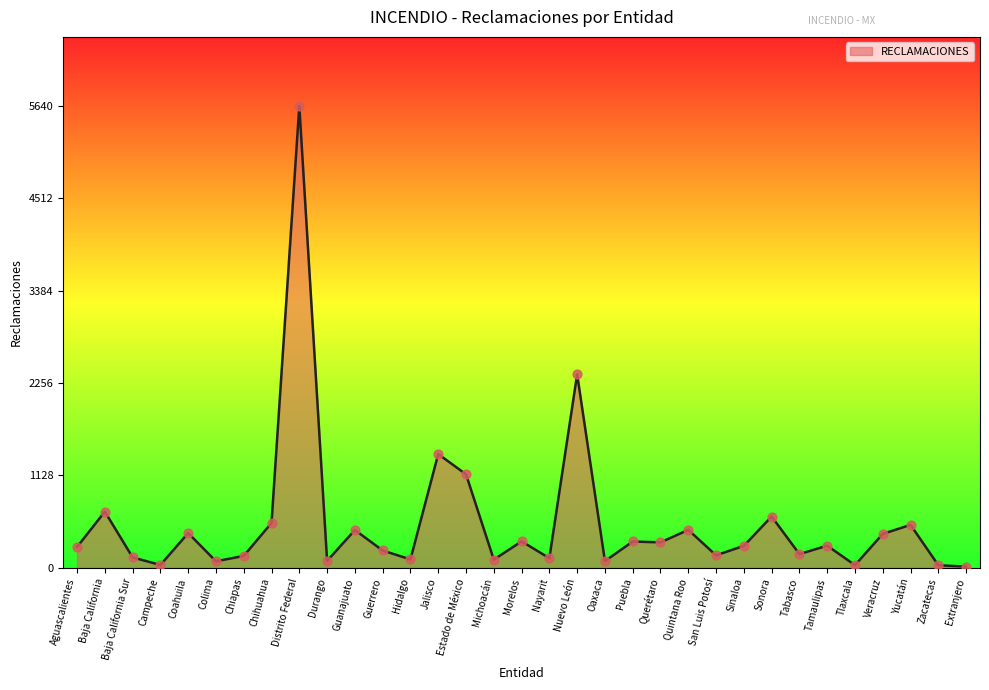

What is the change in value from Jalisco to Tamaulipas?

-1119